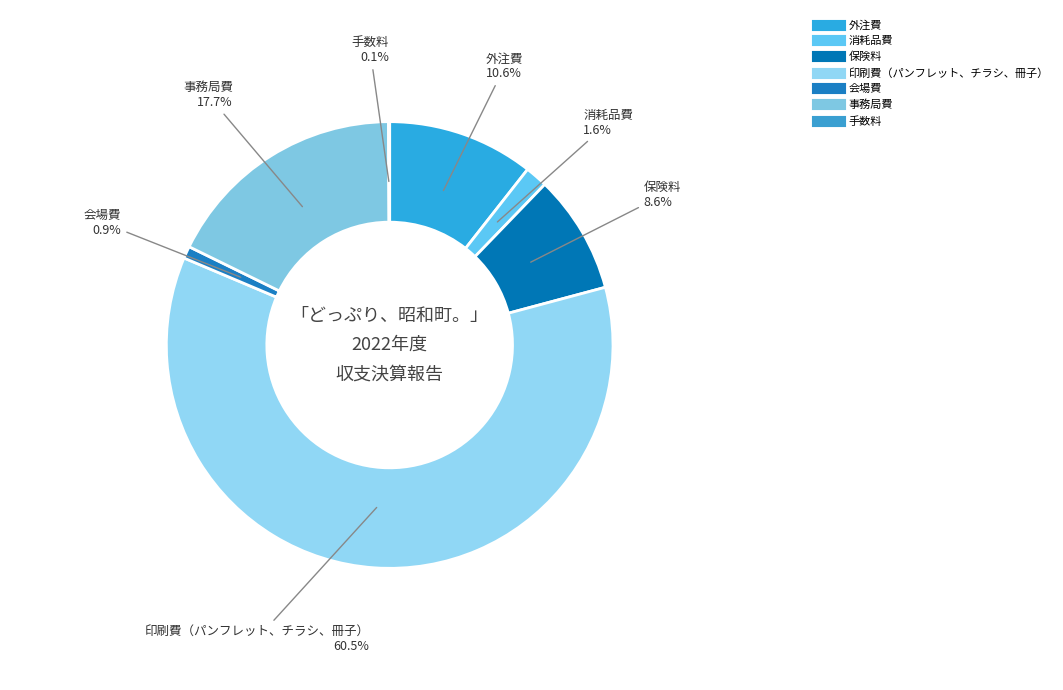

What is the ratio of the value at 外注費 to the value at 会場費?

12.0